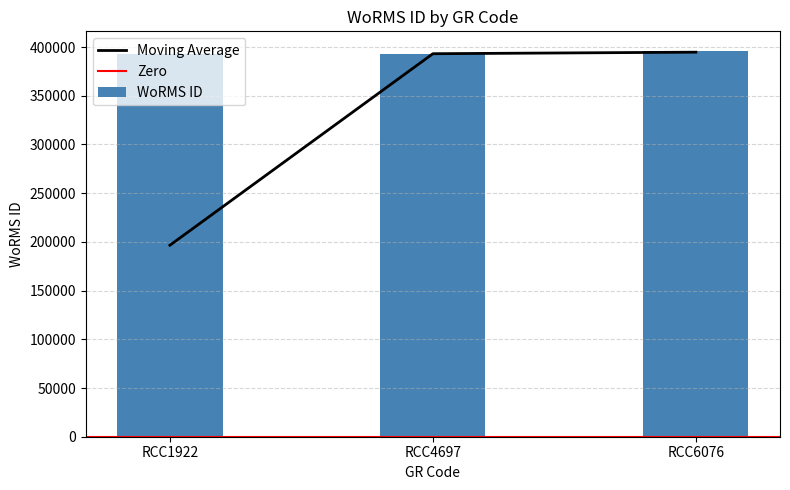

True or false: the data shows 107099 at RCC4697.

False